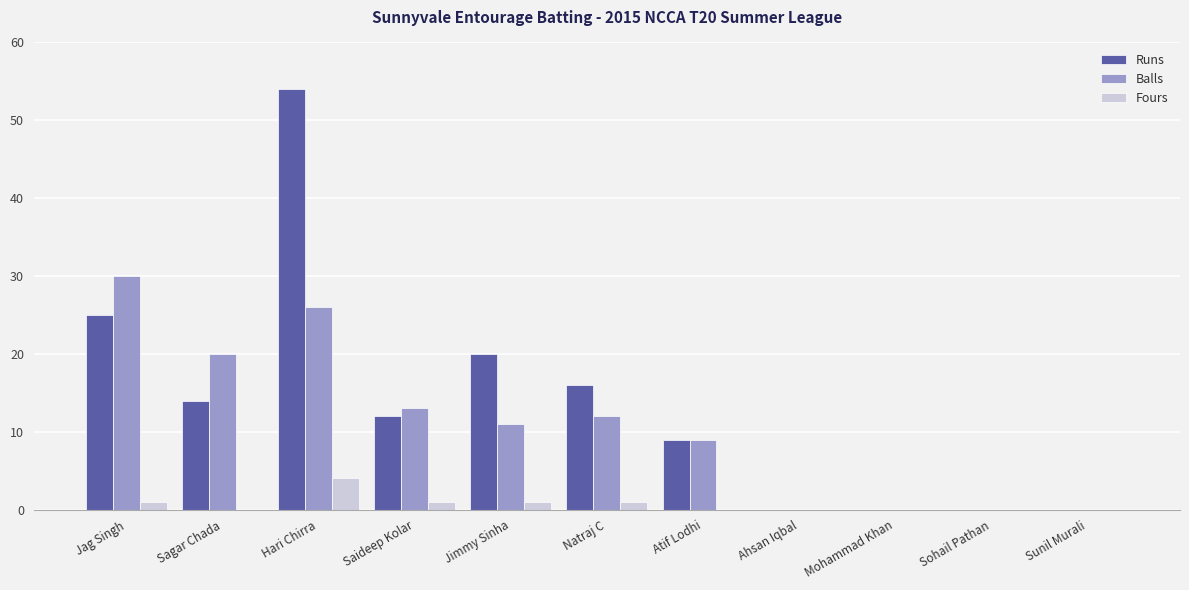

What is the maximum value shown in the chart?

54